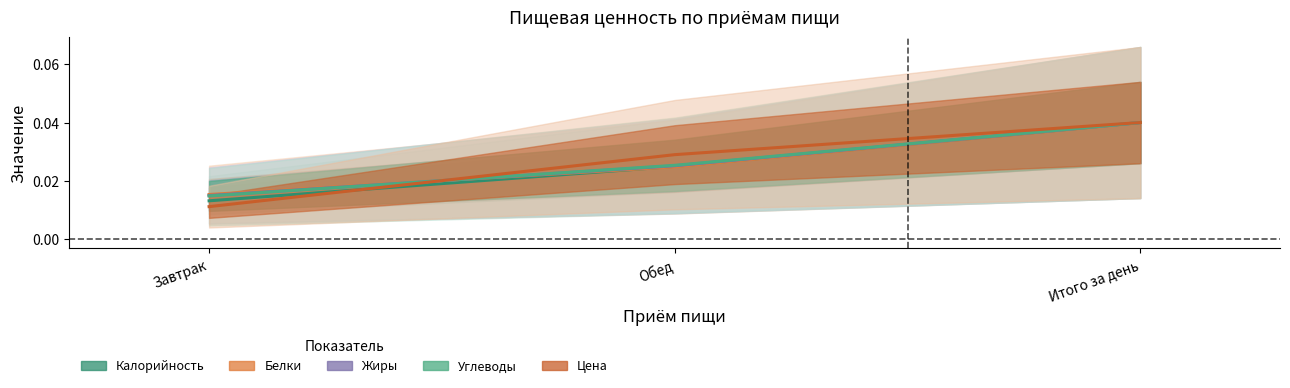

At Обед, list the series in order from smallest to largest.

Белки, Калорийность, Жиры, Углеводы, Цена